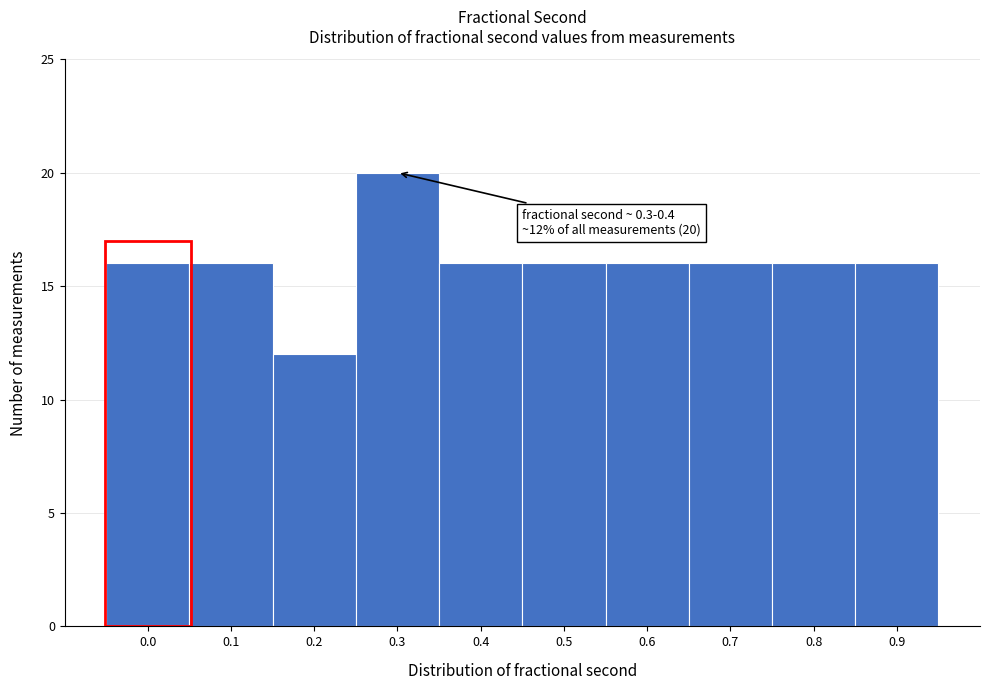

Reading left to right, transcribe all the data shown in this chart.

16	16	12	20	16	16	16	16	16	16